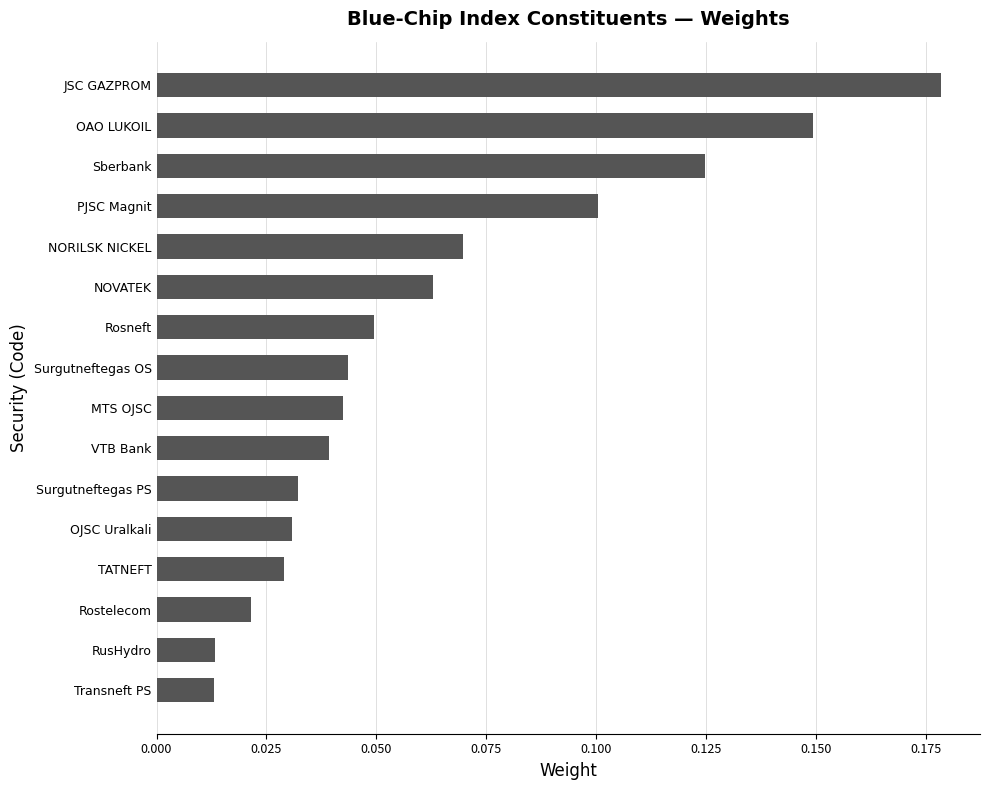

What is the sum of all values?

1.0